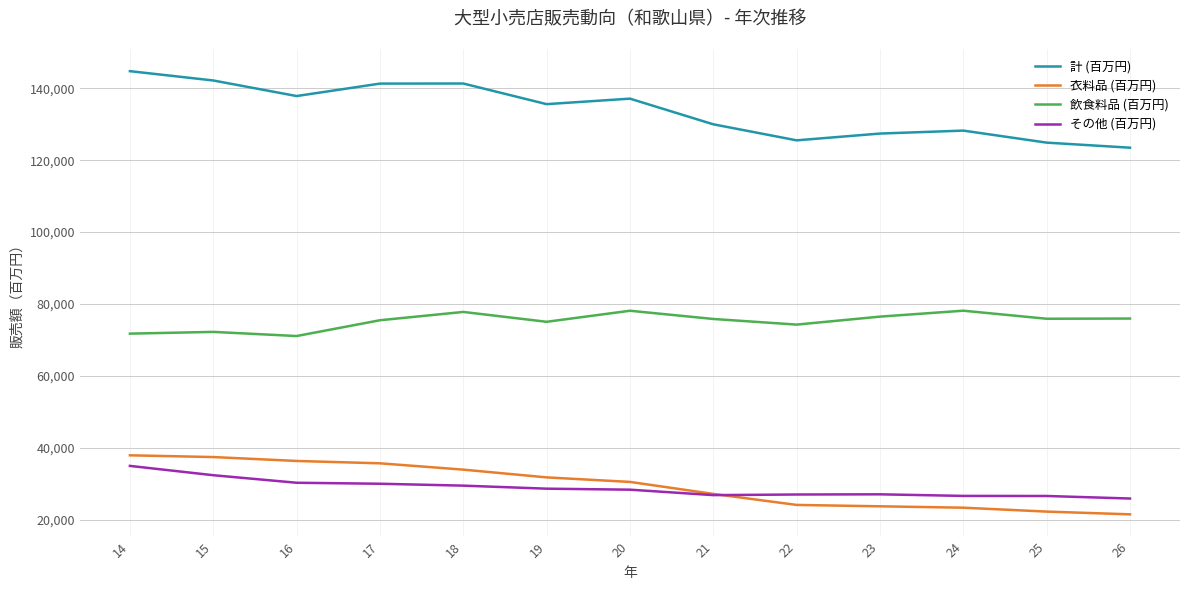

Which series has the largest total across all categories?

計 (百万円)